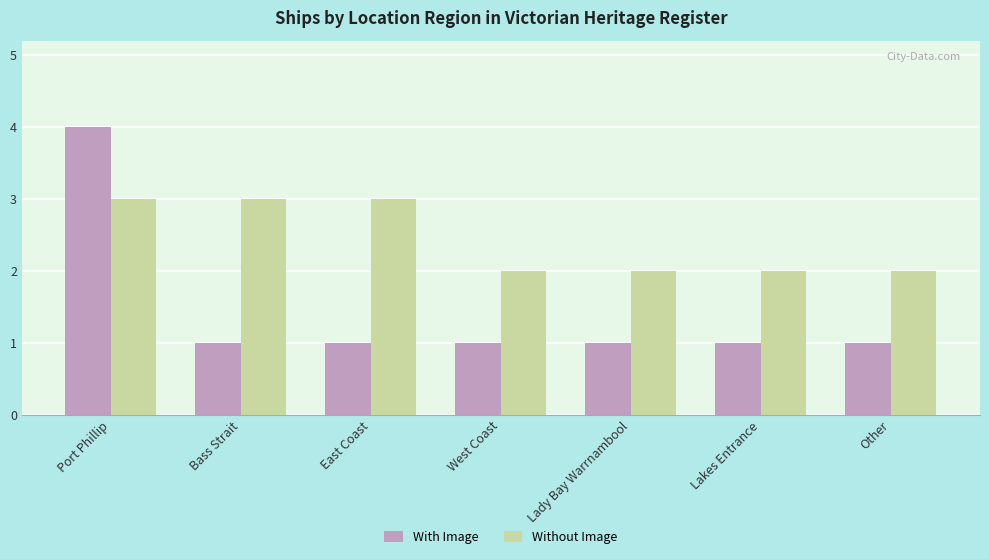

Reading right to left, what are all the values shown in this chart?

With Image: Other=1	Lakes Entrance=1	Lady Bay Warrnambool=1	West Coast=1	East Coast=1	Bass Strait=1	Port Phillip=4
Without Image: Other=2	Lakes Entrance=2	Lady Bay Warrnambool=2	West Coast=2	East Coast=3	Bass Strait=3	Port Phillip=3